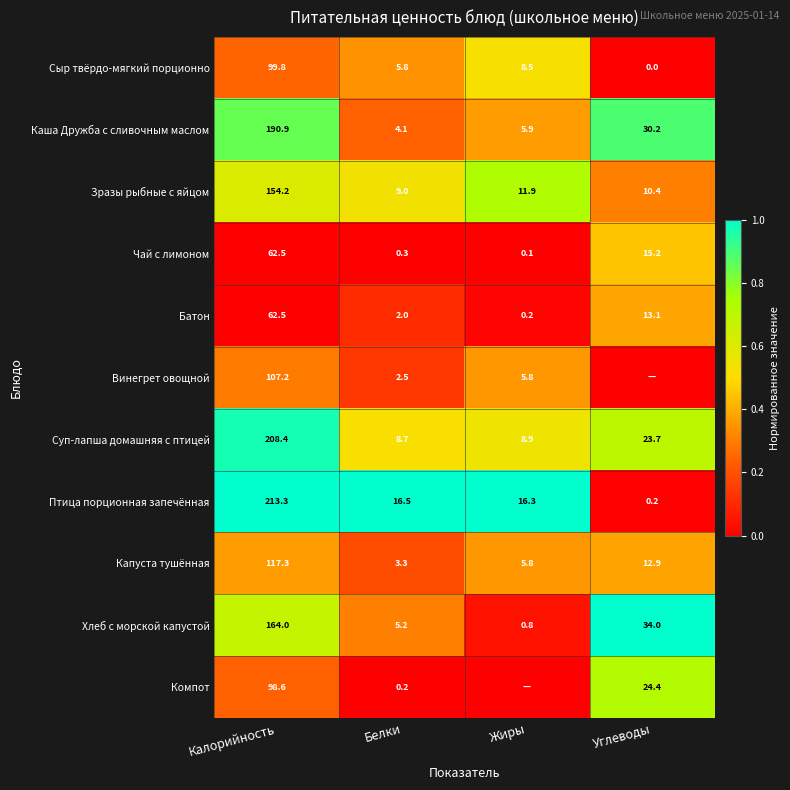

Rank the categories by Батон value from lowest to highest.

Жиры, Белки, Углеводы, Калорийность